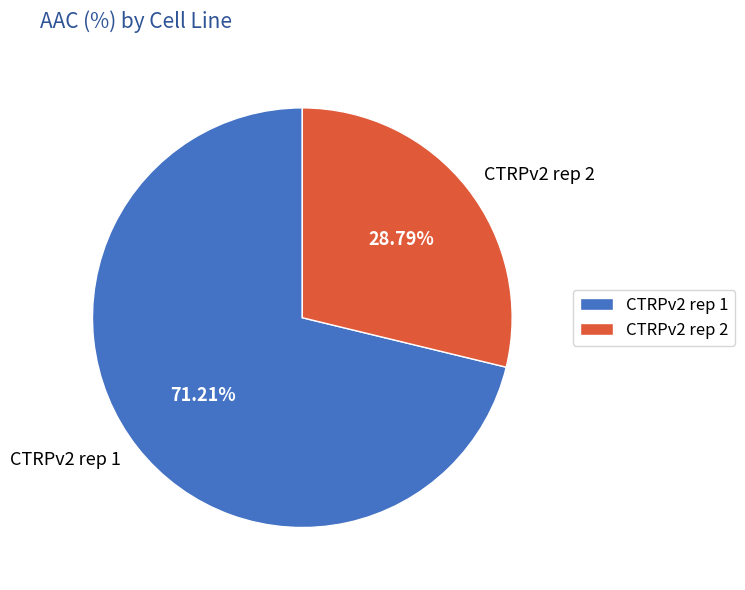

Is CTRPv2 rep 2 the majority of the pie?

No